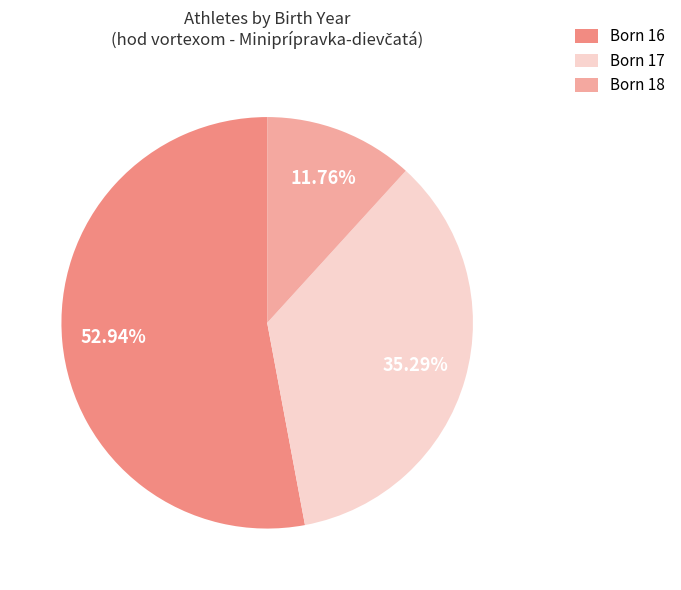

Do Born 16 and Born 17 together represent more than half of the pie?

Yes